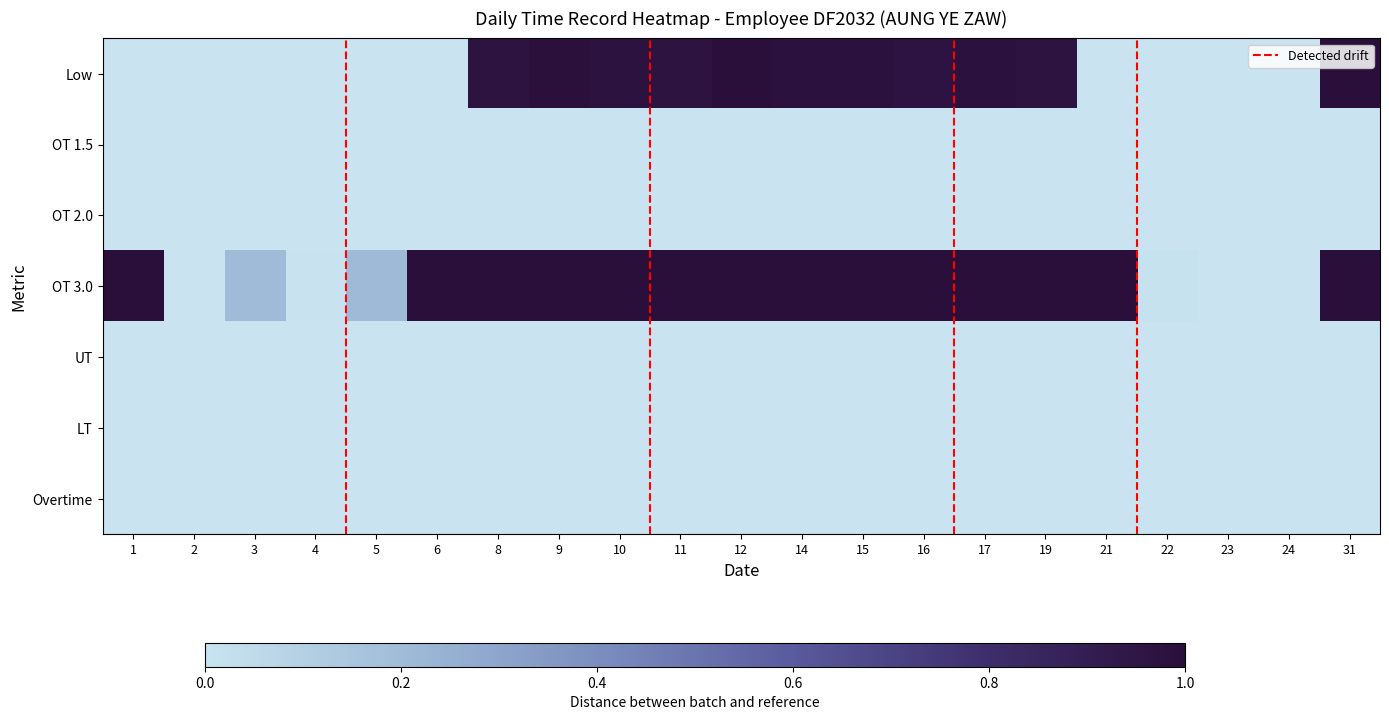

Reading left to right, list all the values displayed in this chart.

Low: 1=0.0	2=0.0	3=0.0	4=0.0	5=0.0	6=0.0	8=1.0	9=1.0	10=1.0	11=1.0	12=1.0	14=1.0	15=1.0	16=1.0	17=1.0	19=1.0	21=0.0	22=0.0	23=0.0	24=0.0	31=1.0
OT 1.5: 1=0.0	2=0.0	3=0.0	4=0.0	5=0.0	6=0.0	8=0.0	9=0.0	10=0.0	11=0.0	12=0.0	14=0.0	15=0.0	16=0.0	17=0.0	19=0.0	21=0.0	22=0.0	23=0.0	24=0.0	31=0.0
OT 2.0: 1=0.0	2=0.0	3=0.0	4=0.0	5=0.0	6=0.0	8=0.0	9=0.0	10=0.0	11=0.0	12=0.0	14=0.0	15=0.0	16=0.0	17=0.0	19=0.0	21=0.0	22=0.0	23=0.0	24=0.0	31=0.0
OT 3.0: 1=1.0	2=0.0	3=0.2	4=0.0	5=0.2	6=1.0	8=1.0	9=1.0	10=1.0	11=1.0	12=1.0	14=1.0	15=1.0	16=1.0	17=1.0	19=1.0	21=1.0	22=0.0	23=0.0	24=0.0	31=1.0
UT: 1=0.0	2=0.0	3=0.0	4=0.0	5=0.0	6=0.0	8=0.0	9=0.0	10=0.0	11=0.0	12=0.0	14=0.0	15=0.0	16=0.0	17=0.0	19=0.0	21=0.0	22=0.0	23=0.0	24=0.0	31=0.0
LT: 1=0.0	2=0.0	3=0.0	4=0.0	5=0.0	6=0.0	8=0.0	9=0.0	10=0.0	11=0.0	12=0.0	14=0.0	15=0.0	16=0.0	17=0.0	19=0.0	21=0.0	22=0.0	23=0.0	24=0.0	31=0.0
Overtime: 1=0.0	2=0.0	3=0.0	4=0.0	5=0.0	6=0.0	8=0.0	9=0.0	10=0.0	11=0.0	12=0.0	14=0.0	15=0.0	16=0.0	17=0.0	19=0.0	21=0.0	22=0.0	23=0.0	24=0.0	31=0.0